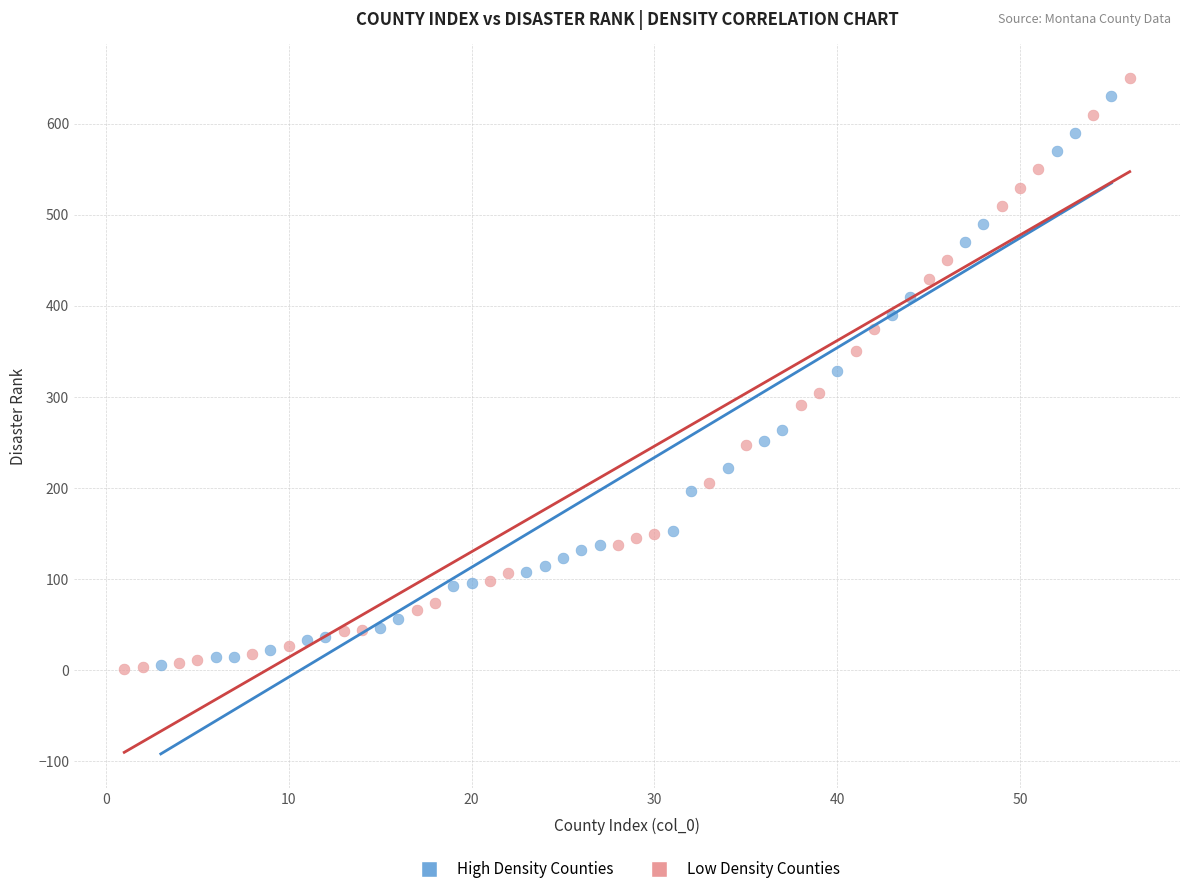

Which series has the largest Y range (max minus min)?

Low Density Counties